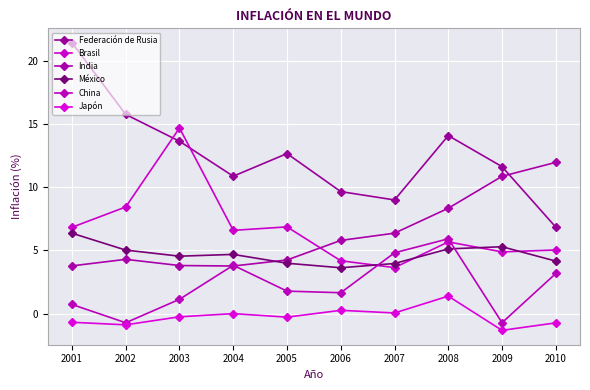

At which category does China reach its first local peak?

2004